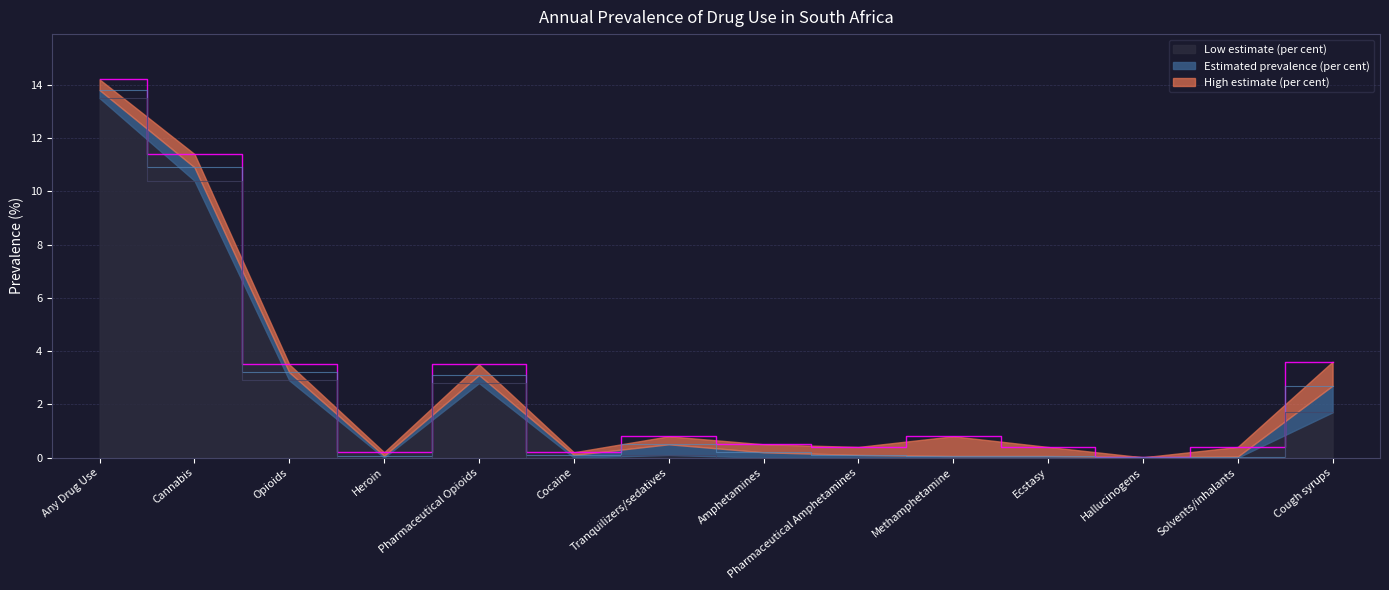

After their last crossing, which series has the higher values: Estimated prevalence (per cent) or High estimate (per cent)?

High estimate (per cent)